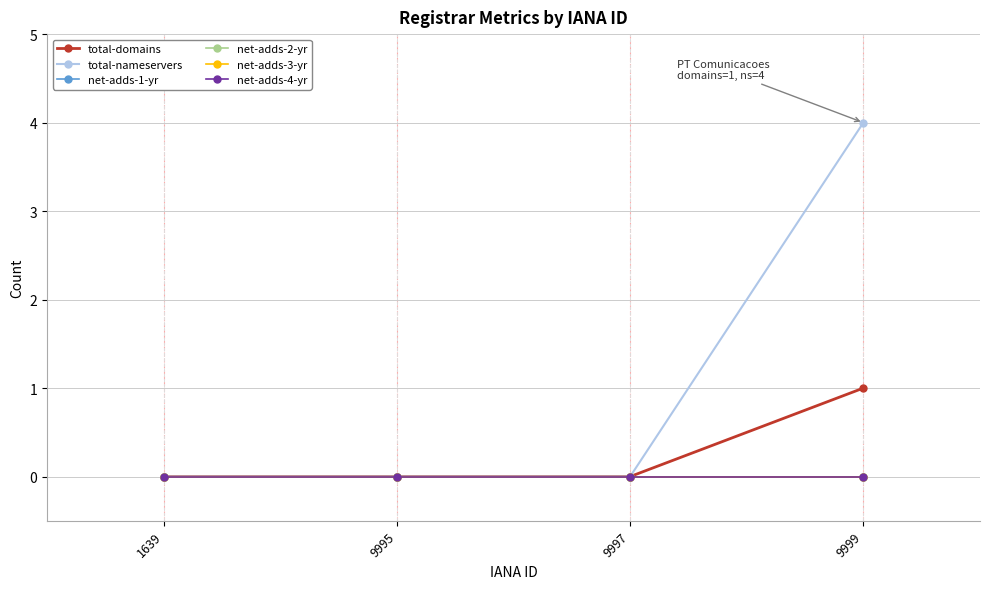

Does the chart have visible grid lines?

Yes